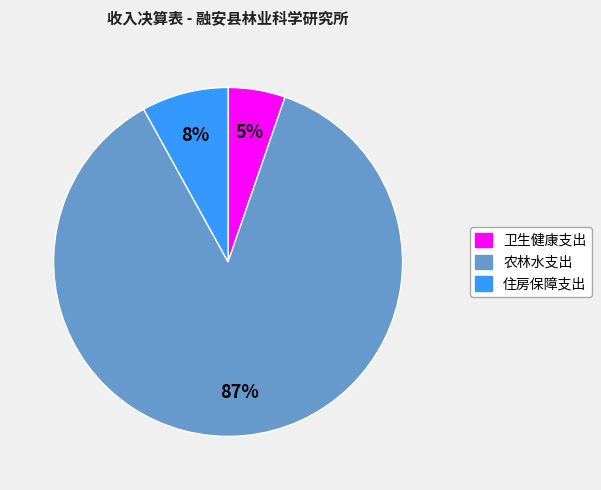

Is it true that 住房保障支出 is 8% of the pie?

True